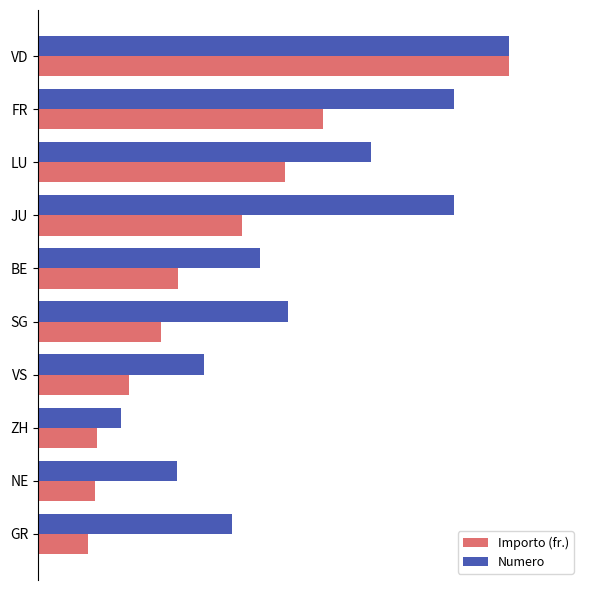

What is the highest value of the Importo (fr.) series?

1.0